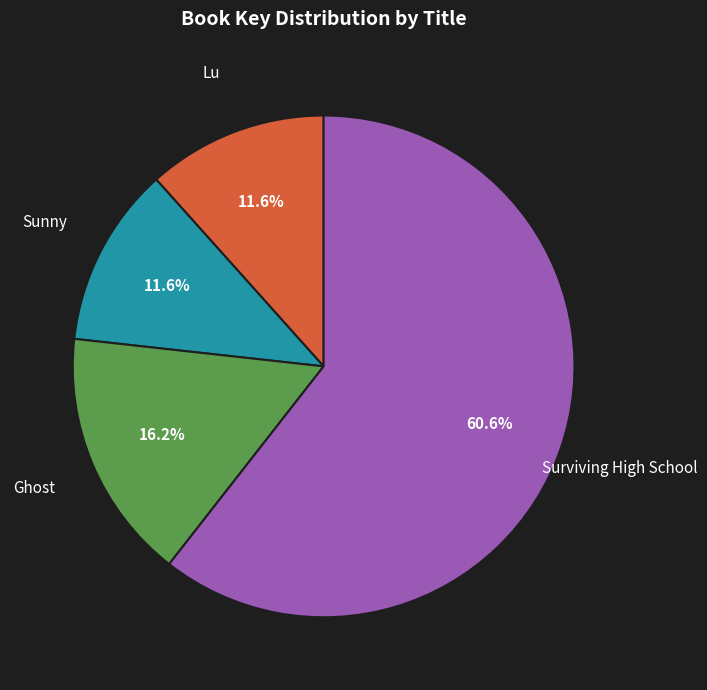

Which slice is the largest?

Surviving High School